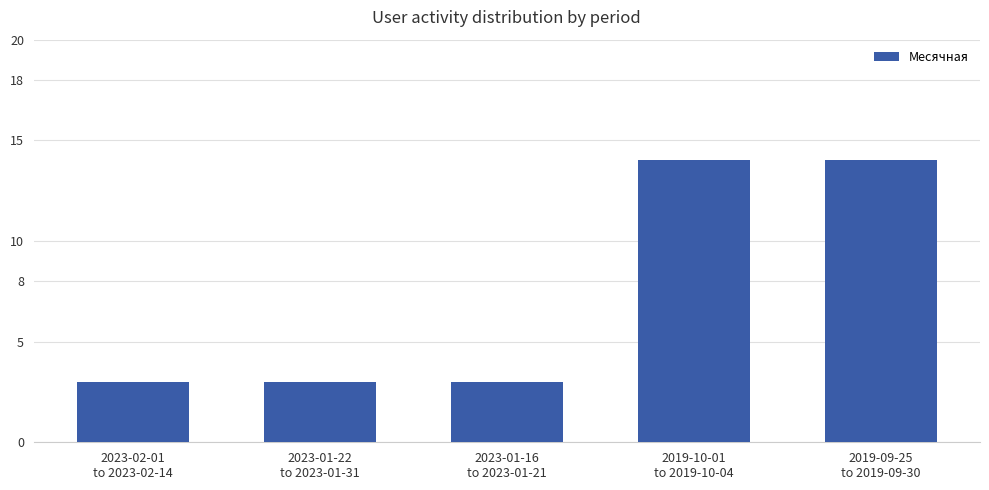

Reading left to right, list all the values displayed in this chart.

3	3	3	14	14